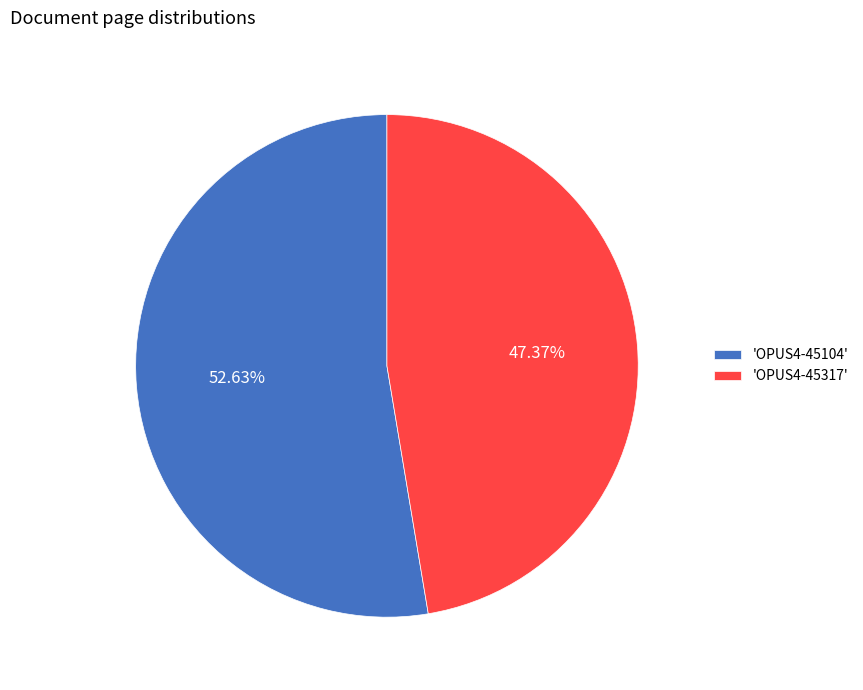

Does any single category account for the majority?

Yes